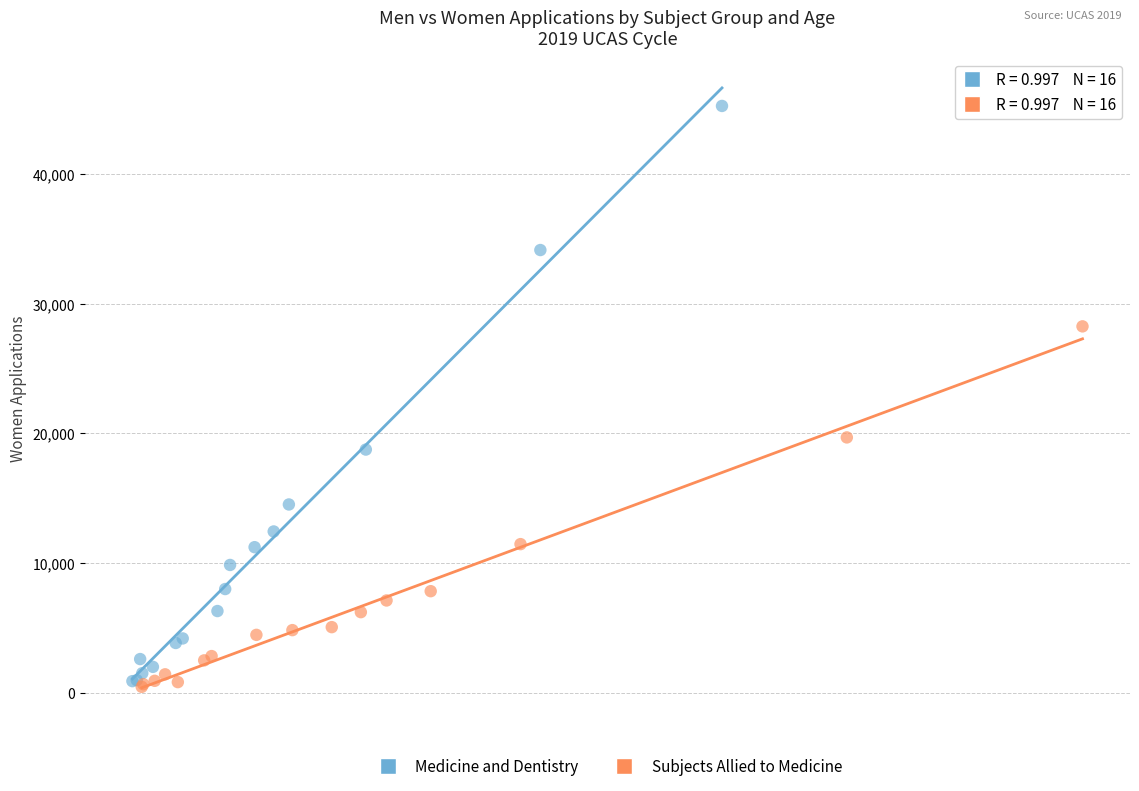

Which series reaches the maximum Y coordinate?

Medicine and Dentistry